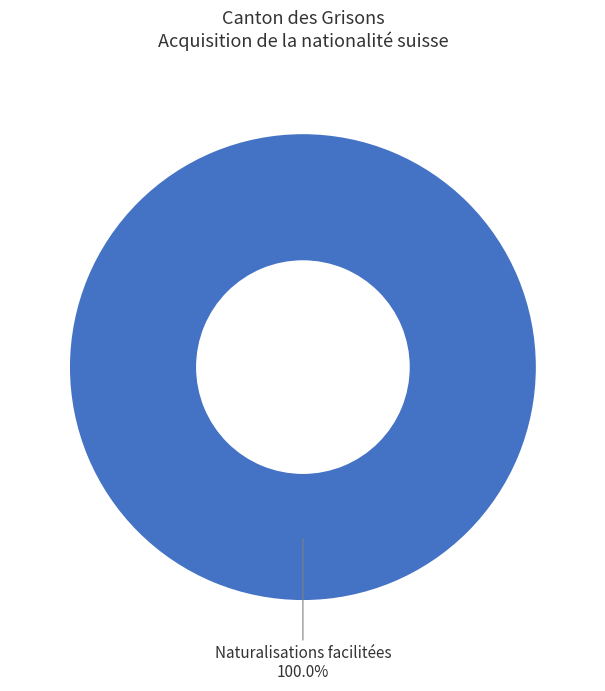

Which slice represents more than half of the pie?

Naturalisations facilitées